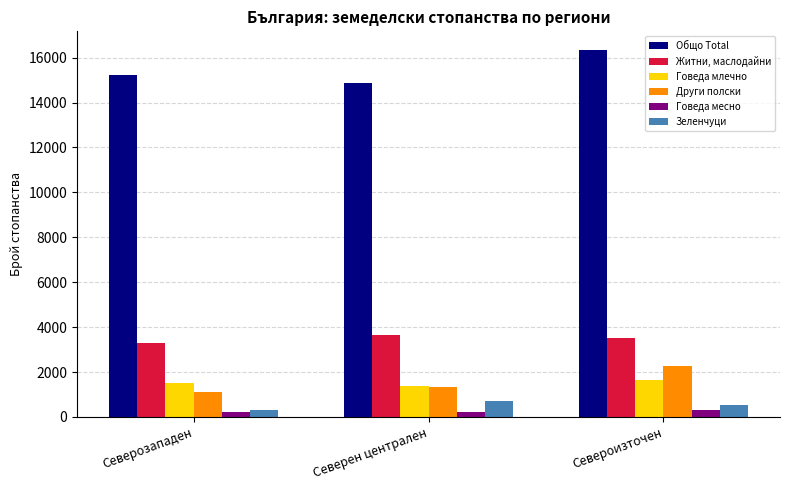

At which label does Житни, маслодайни first exceed 3529?

Северен централен